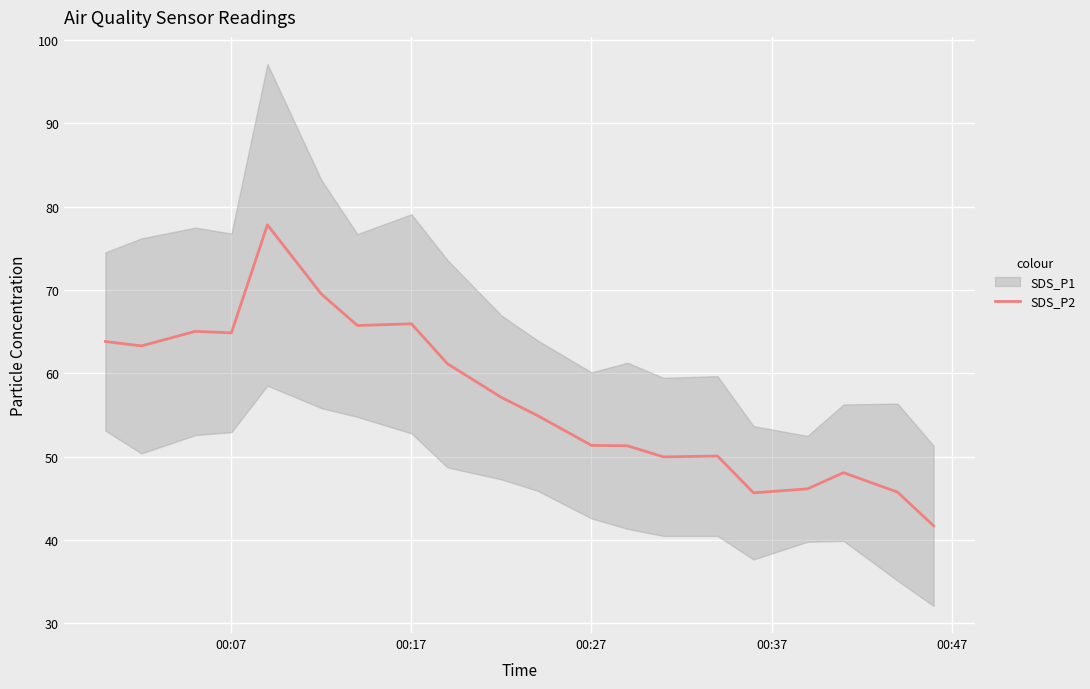

The value of SDS_P2 at 00:27 is 51.4. True or false?

True